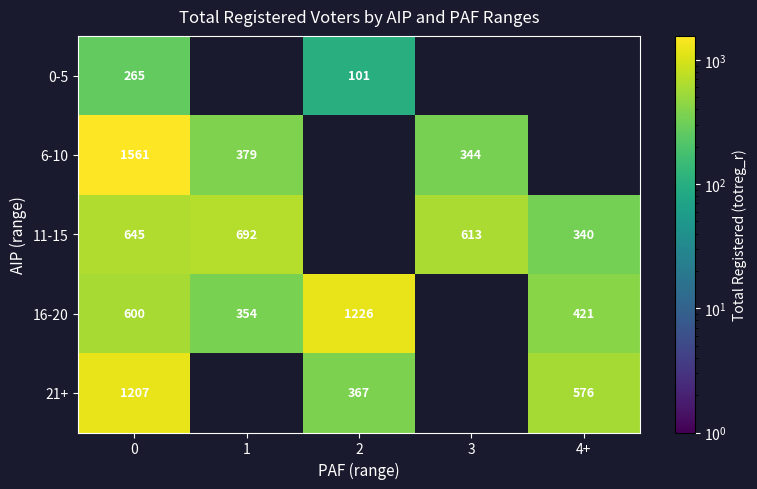

What is the smallest value displayed?

101.0